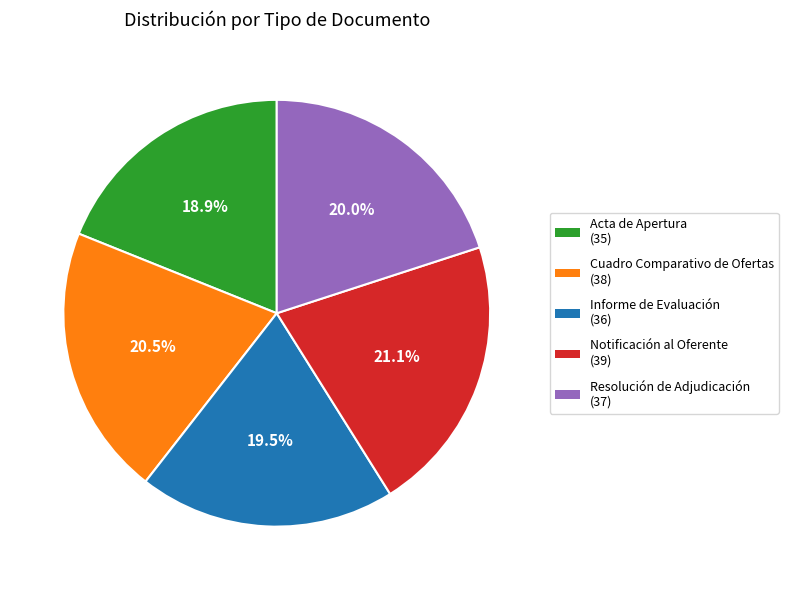

How many slices are in this pie chart?

5